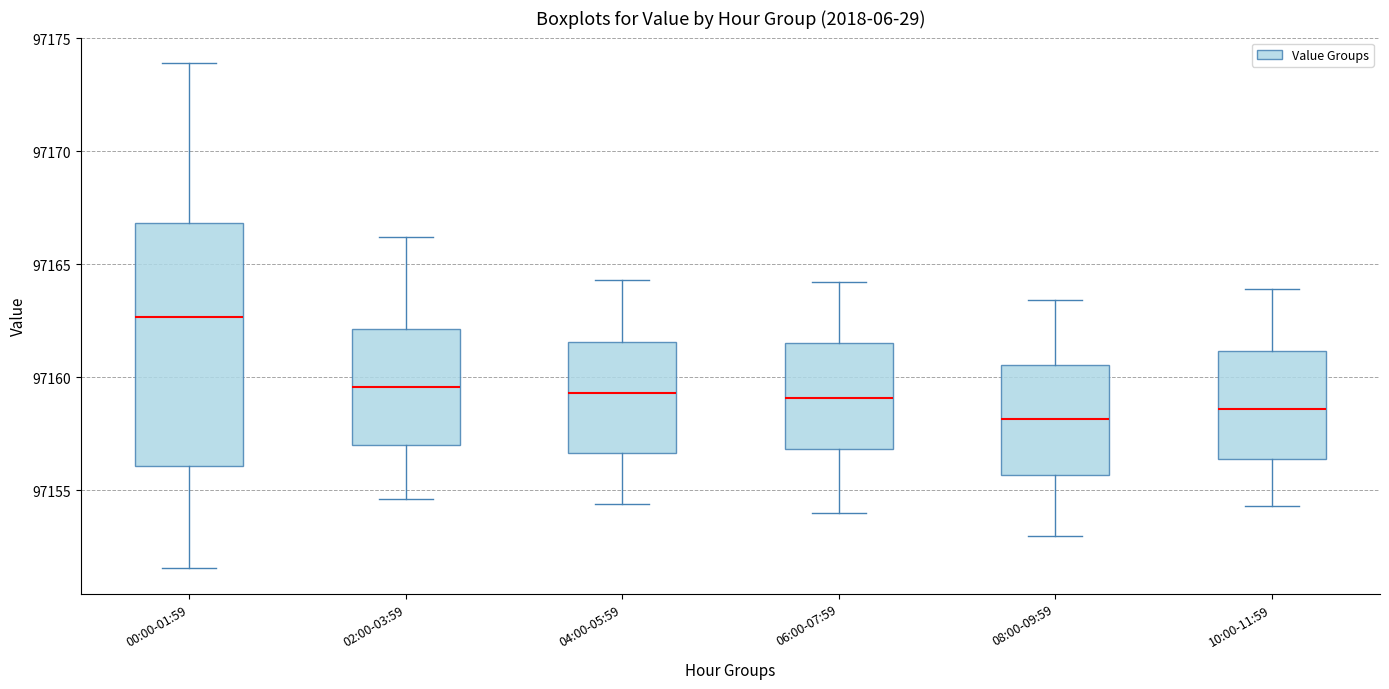

Where does the lower whisker of the box for 02:00-03:59 end on the y-axis? The values are not printed on the chart, so give them approximately, as read against the axis.

97154.5